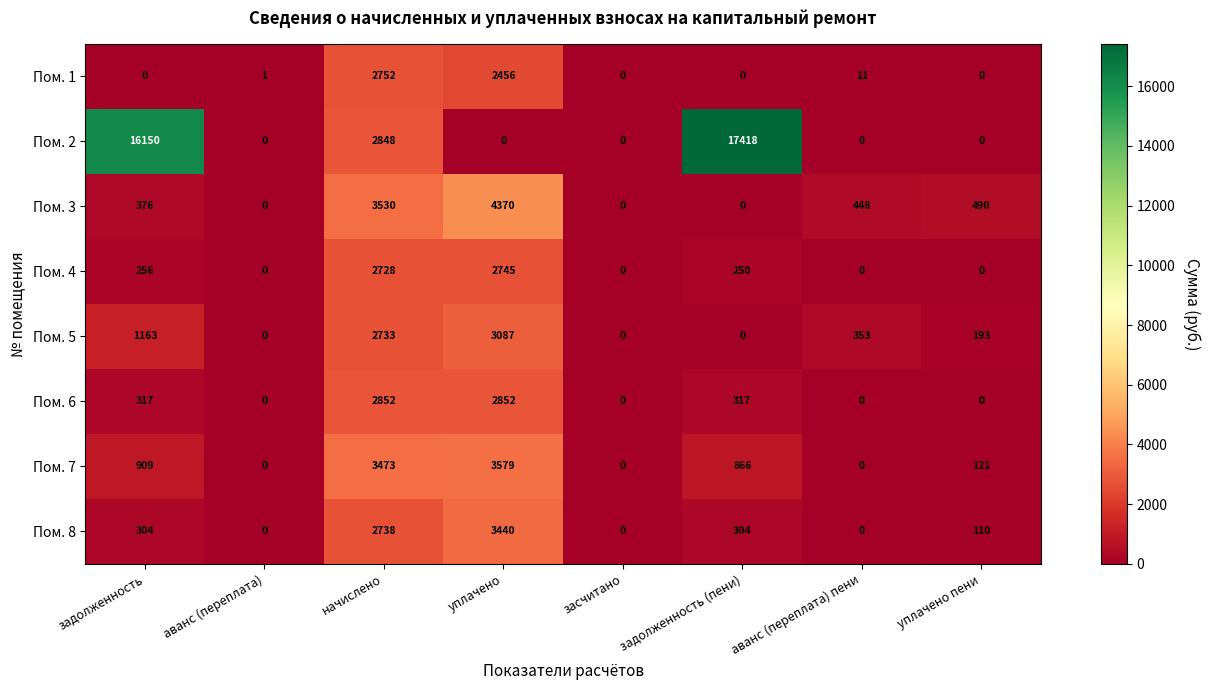

What is the difference between the second highest and minimum values in the Пом. 5 series?

2733